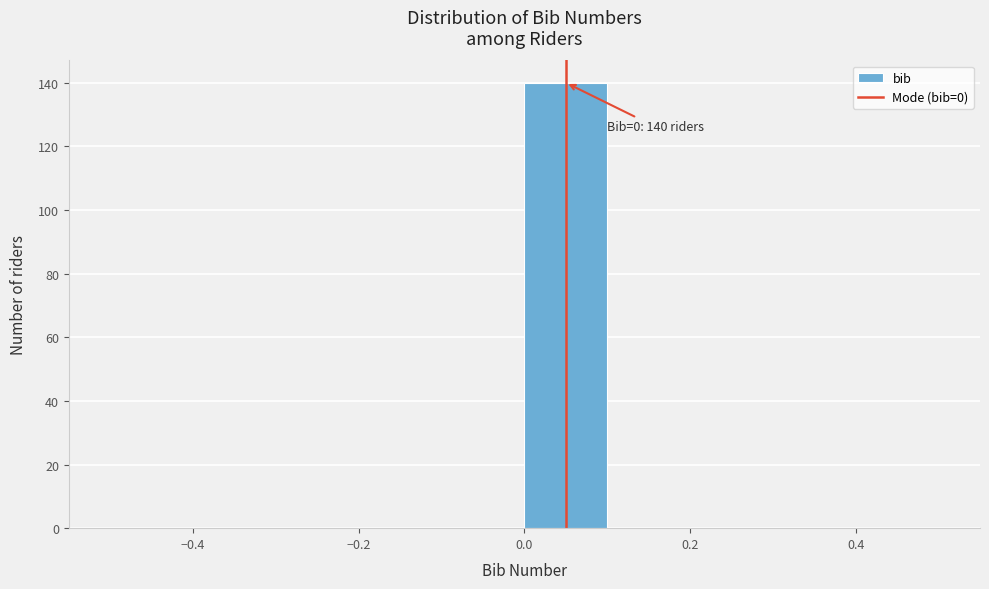

Which range on the x-axis has the tallest bar?

0.0 to 0.1